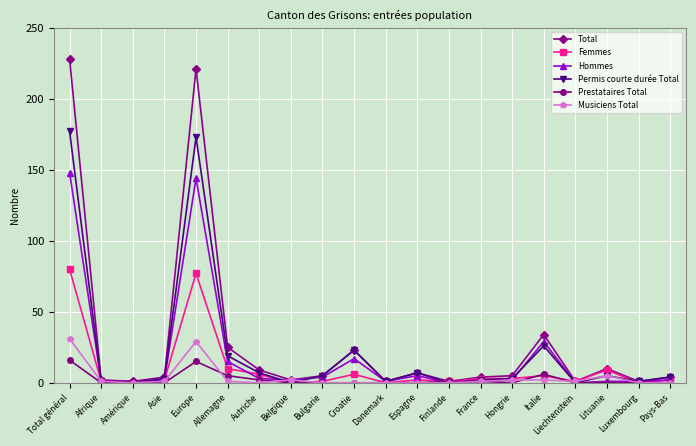

Between Europe and Hongrie, which series saw the biggest shift?

Total